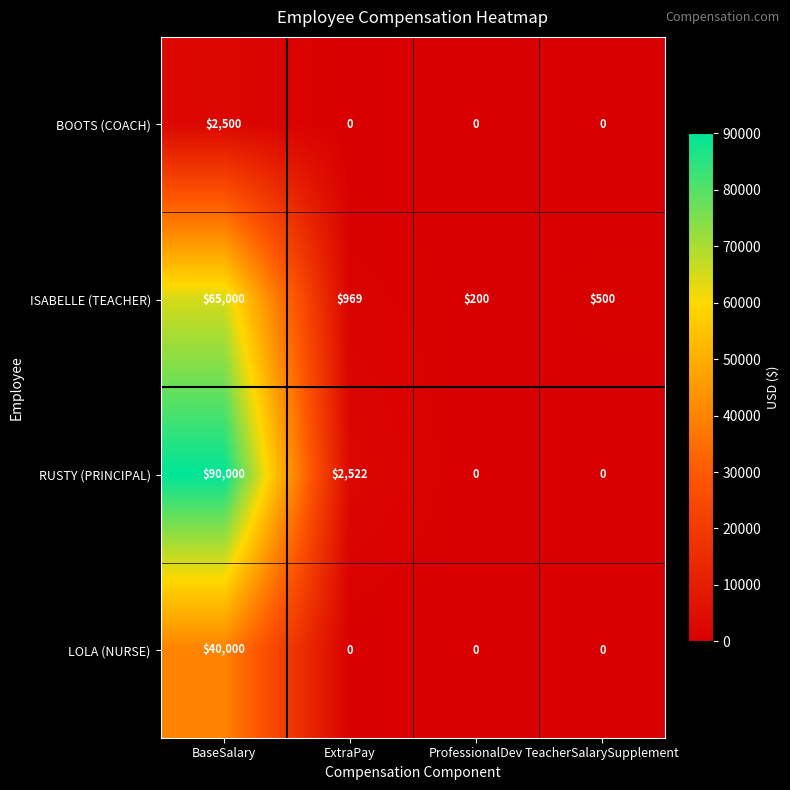

How many distinct data groups are displayed?

4